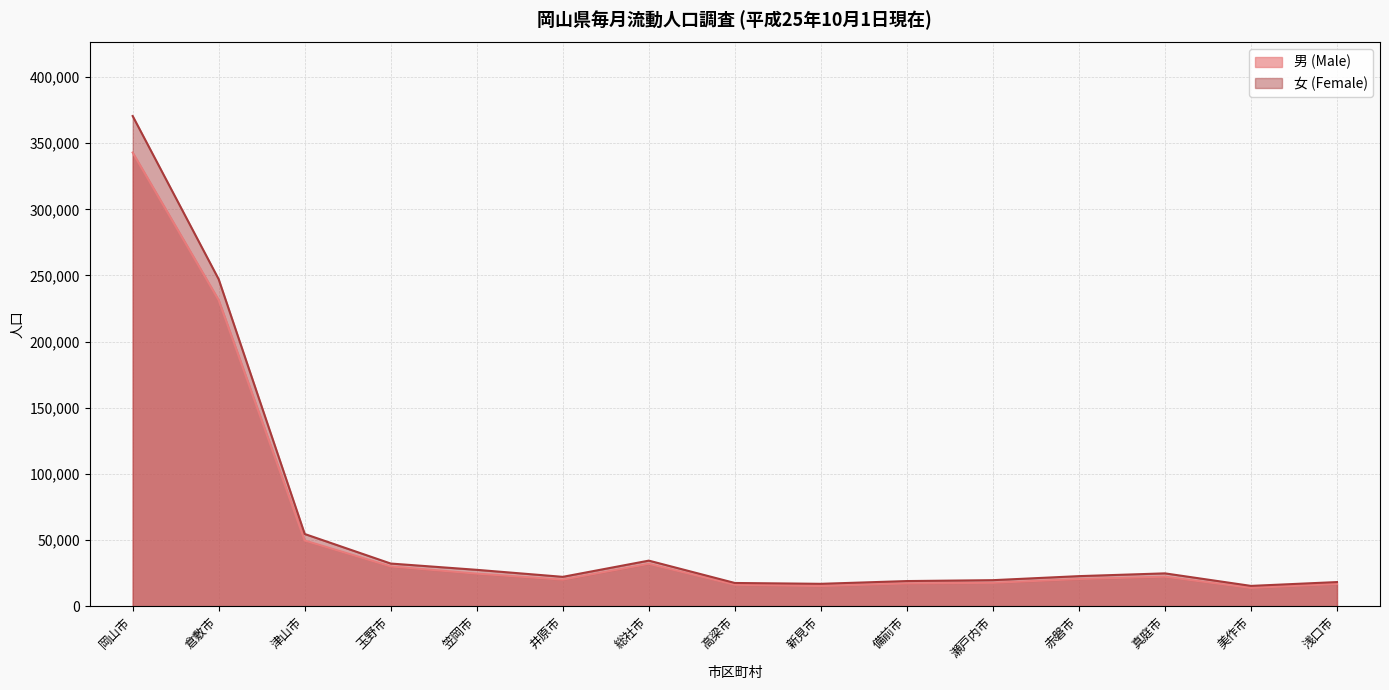

What is the difference between the 女 (Female) values at 備前市 and 笠岡市?

8490